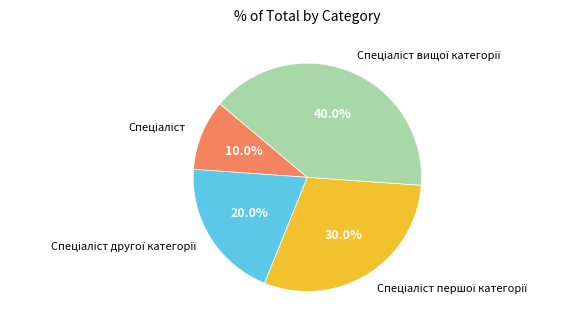

Does any single category account for the majority?

No